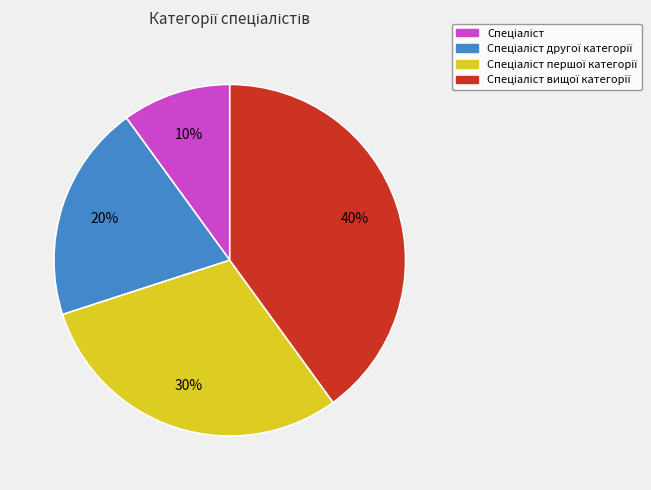

Is there any slice that represents more than half of the pie?

No